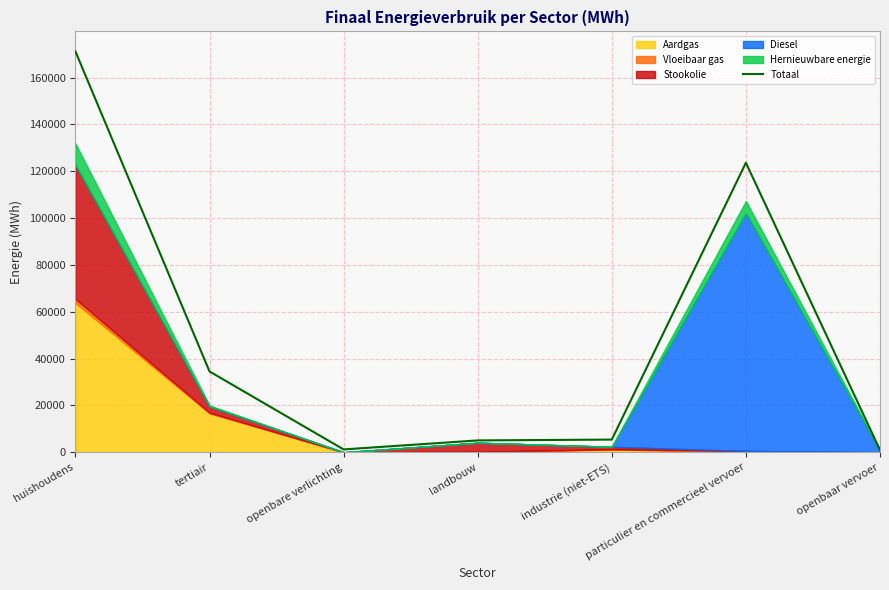

Which has a higher value, industrie (niet-ETS) or openbaar vervoer?

industrie (niet-ETS)